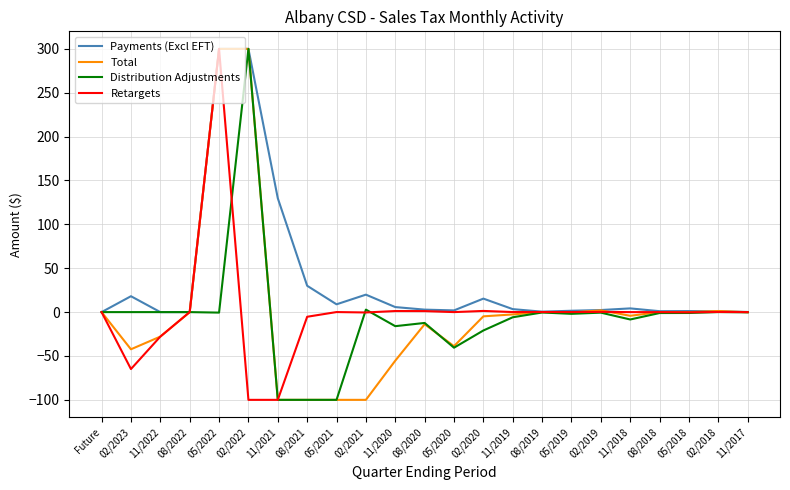

What position from the left is 02/2023?

2